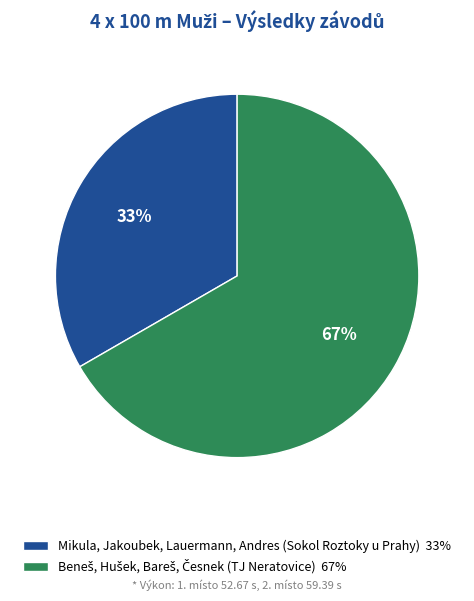

Is there a majority slice in this chart?

Yes